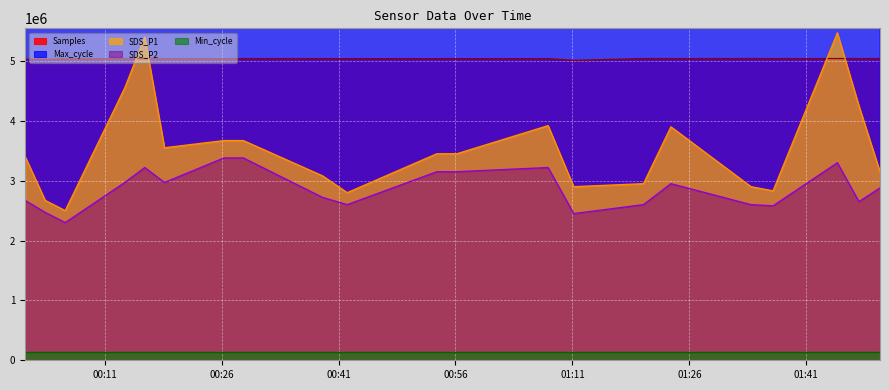

How many intersections are there between SDS_P1 and Samples?

4